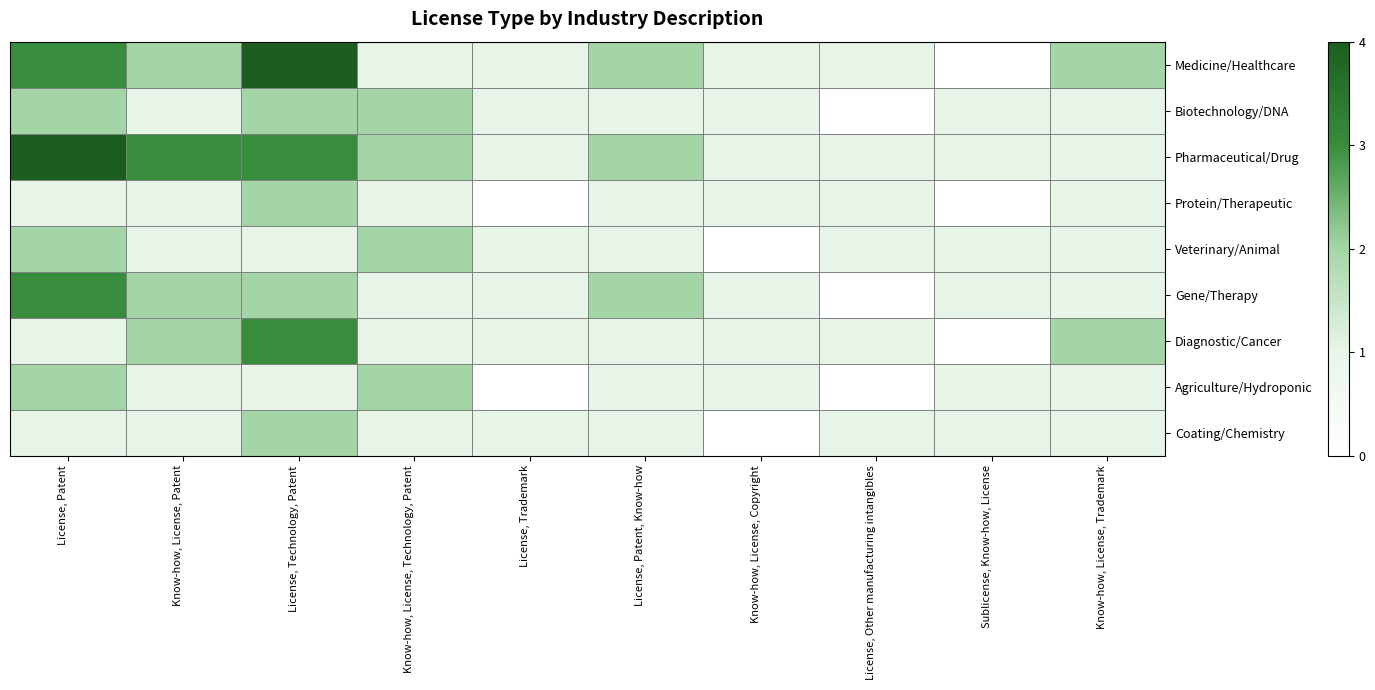

The Protein/Therapeutic series shows 0 at Sublicense, Know-how, License. True or false?

True